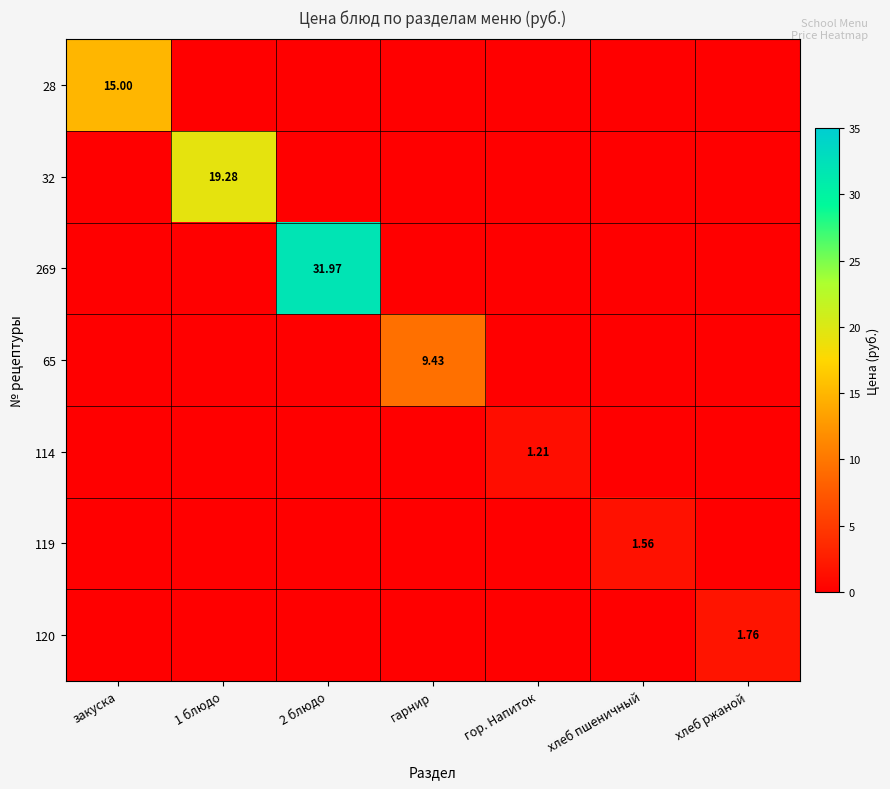

At how many categories does at least one series exceed 23?

1